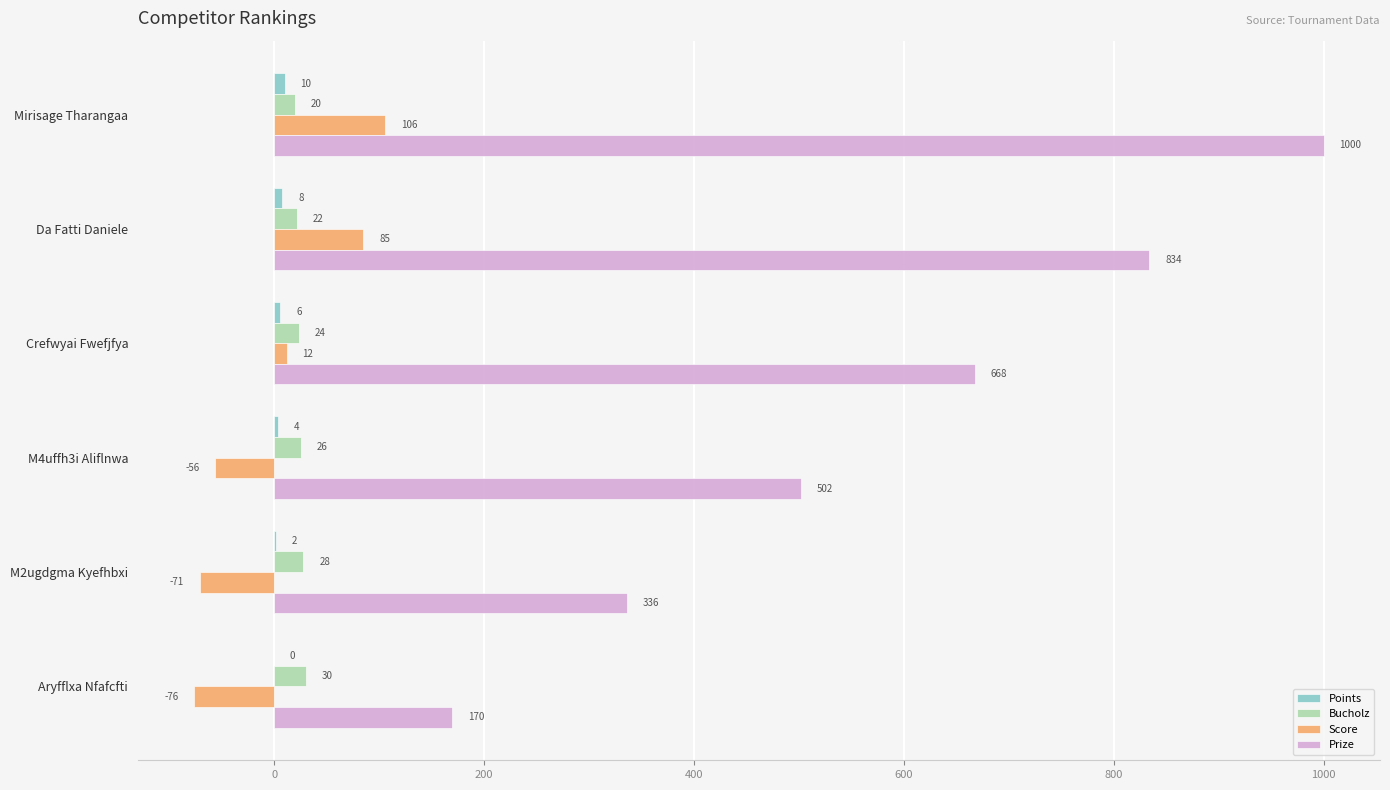

Which category has the highest value in the Bucholz series?

Aryfflxa Nfafcfti